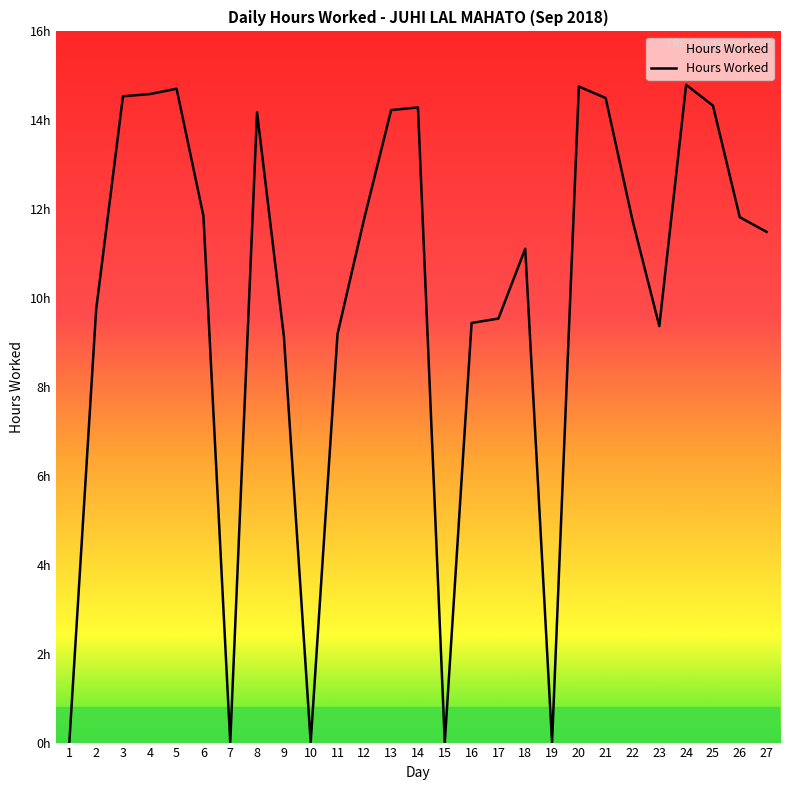

What is the difference between the values at 24 and 15?

14.8